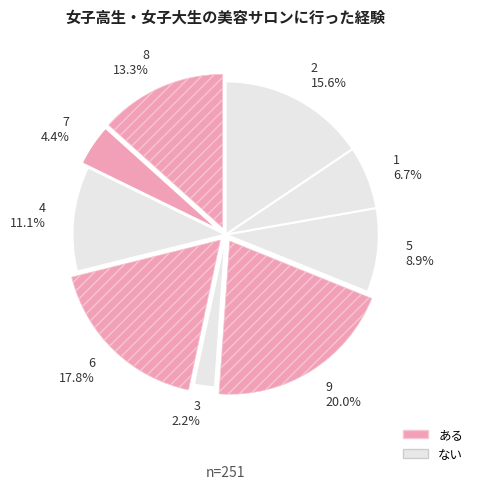

What portion of the pie excludes 1?

93.3%